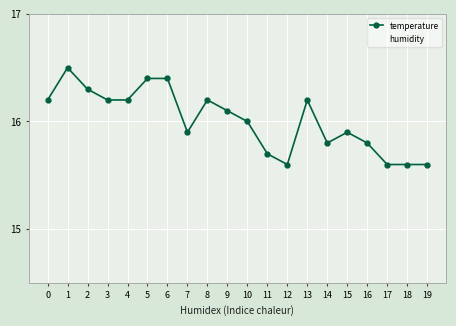

True or false: humidity has a value of 52.1 at 15.

False